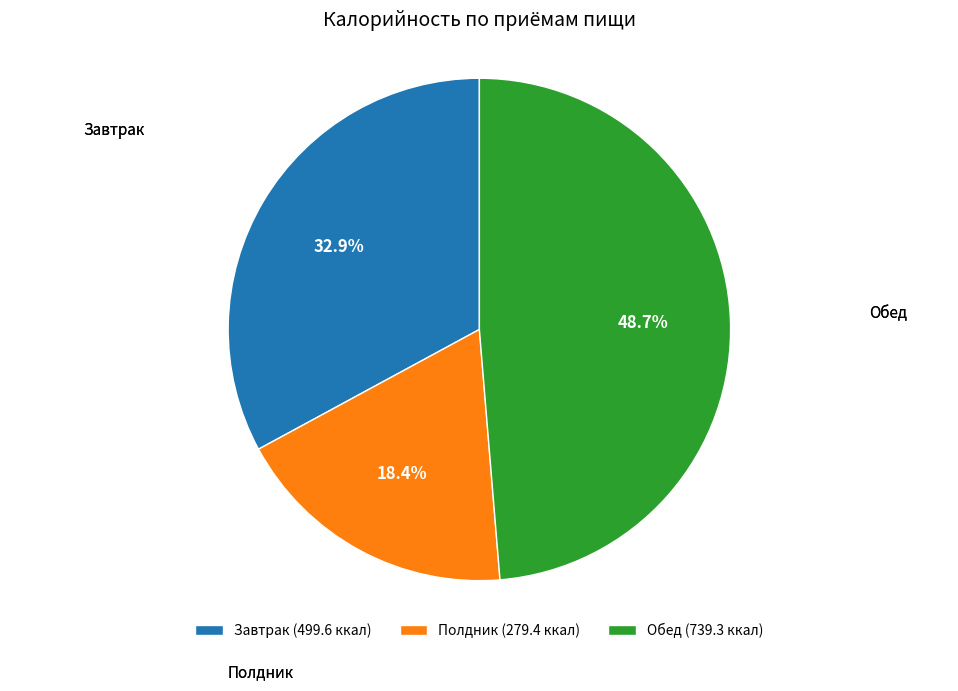

Which slice is the smallest?

Полдник